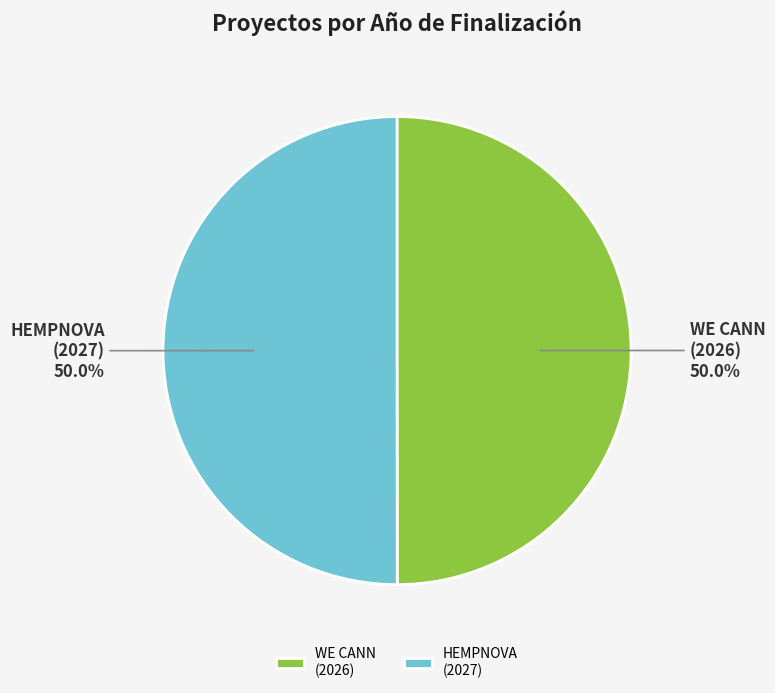

Combined, do HEMPNOVA (2027) and WE CANN (2026) account for over 50%?

Yes